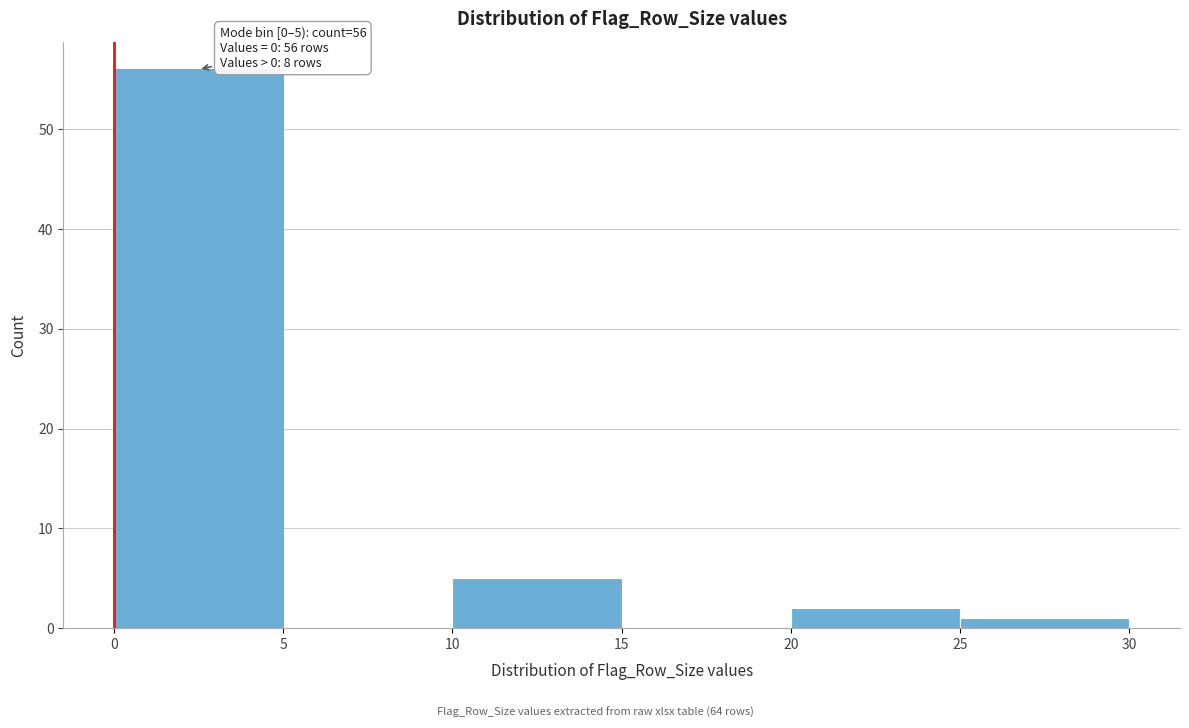

Which range on the x-axis has the tallest bar?

0 to 5